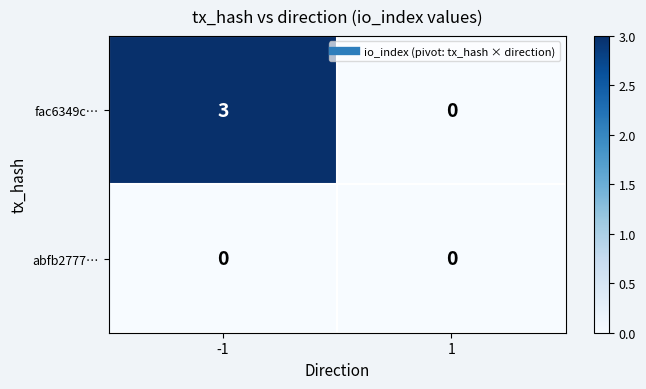

List the series in order of their peak value, lowest first.

abfb2777…, fac6349c…